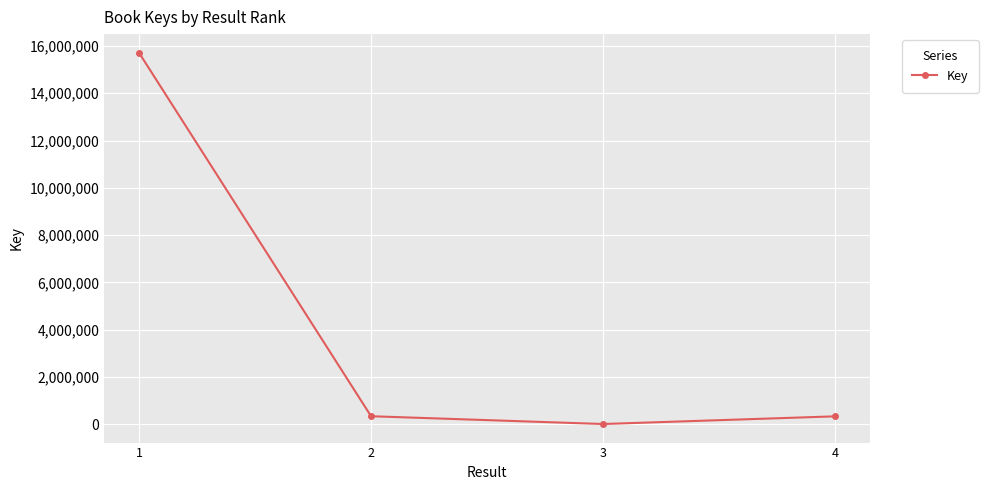

At which label does the data first exceed 335859?

1